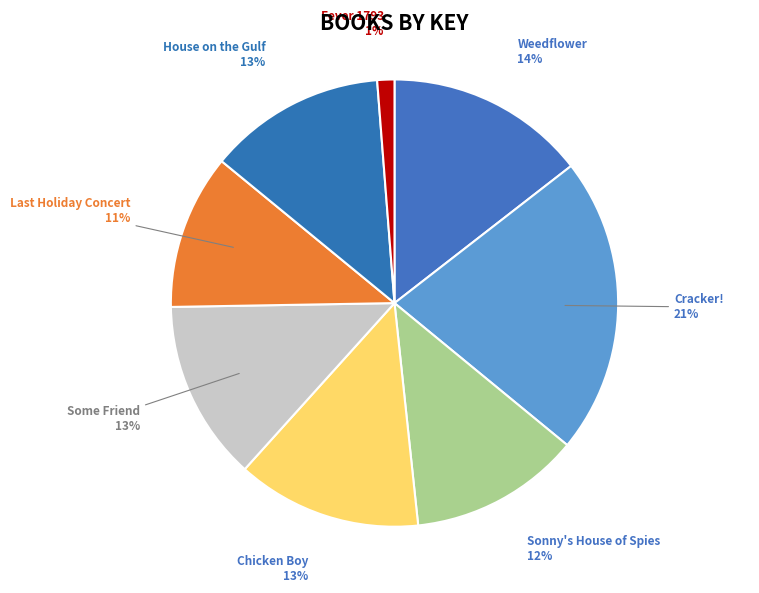

To the nearest percent, what portion does Cracker! represent?

21%